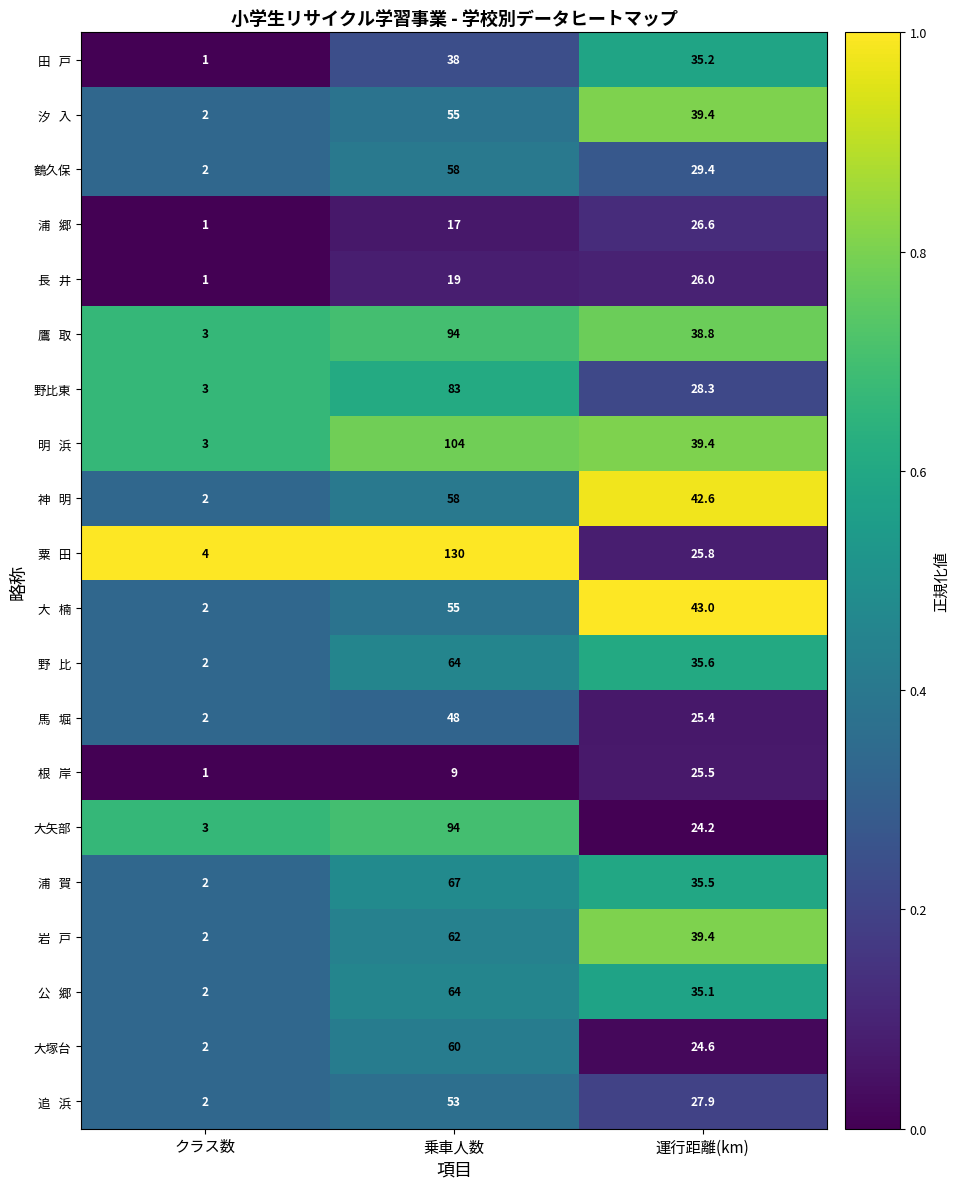

What is the minimum value for 大矢部?

3.0